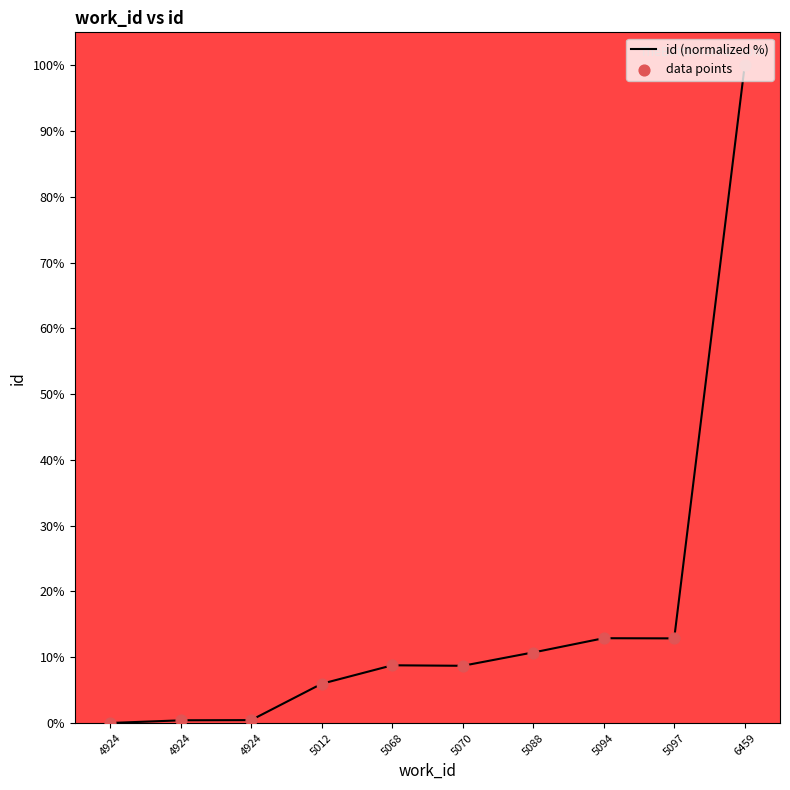

What is the change in value from 5068 to 5094?

+4.1